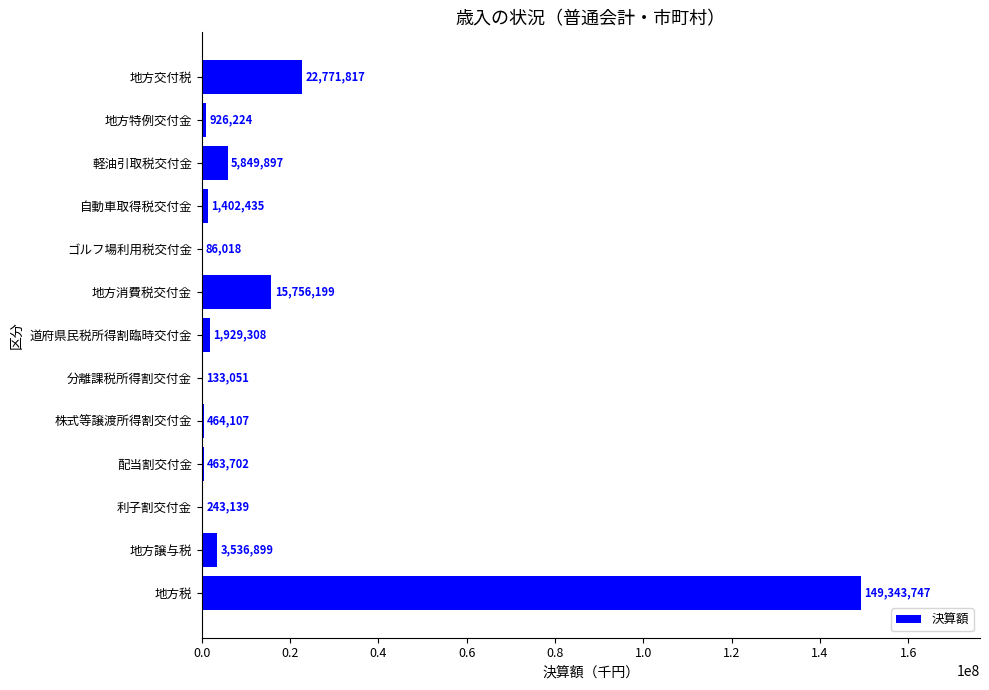

What is the change in value from 地方譲与税 to 地方消費税交付金?

+12219300